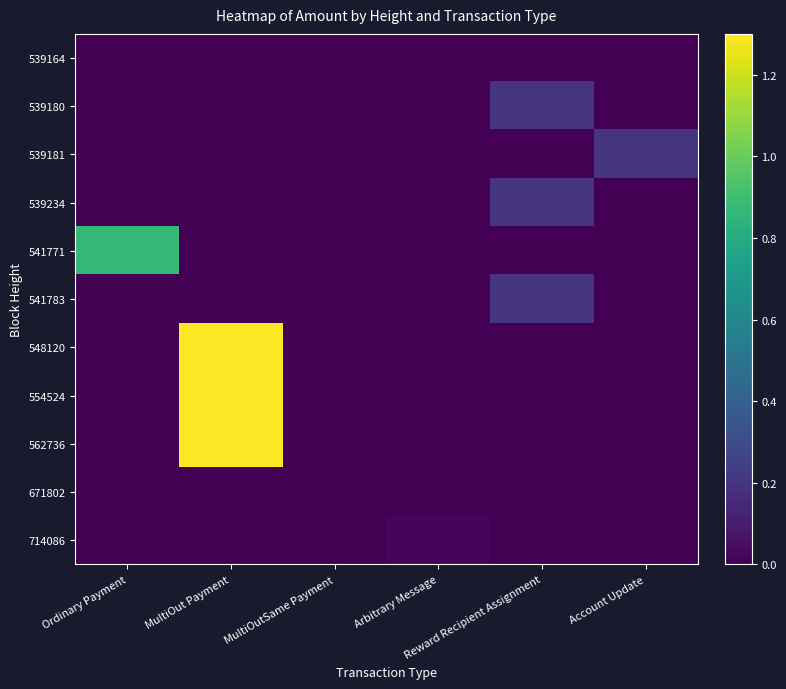

Reading left to right, what are all the values shown in this chart?

539164: Ordinary Payment=0.0	MultiOut Payment=0.0	MultiOutSame Payment=0.0	Arbitrary Message=0.0	Reward Recipient Assignment=0.0	Account Update=0.0
539180: Ordinary Payment=0.0	MultiOut Payment=0.0	MultiOutSame Payment=0.0	Arbitrary Message=0.0	Reward Recipient Assignment=0.2	Account Update=0.0
539181: Ordinary Payment=0.0	MultiOut Payment=0.0	MultiOutSame Payment=0.0	Arbitrary Message=0.0	Reward Recipient Assignment=0.0	Account Update=0.2
539234: Ordinary Payment=0.0	MultiOut Payment=0.0	MultiOutSame Payment=0.0	Arbitrary Message=0.0	Reward Recipient Assignment=0.2	Account Update=0.0
541771: Ordinary Payment=0.9	MultiOut Payment=0.0	MultiOutSame Payment=0.0	Arbitrary Message=0.0	Reward Recipient Assignment=0.0	Account Update=0.0
541783: Ordinary Payment=0.0	MultiOut Payment=0.0	MultiOutSame Payment=0.0	Arbitrary Message=0.0	Reward Recipient Assignment=0.2	Account Update=0.0
548120: Ordinary Payment=0.0	MultiOut Payment=1.3	MultiOutSame Payment=0.0	Arbitrary Message=0.0	Reward Recipient Assignment=0.0	Account Update=0.0
554524: Ordinary Payment=0.0	MultiOut Payment=1.3	MultiOutSame Payment=0.0	Arbitrary Message=0.0	Reward Recipient Assignment=0.0	Account Update=0.0
562736: Ordinary Payment=0.0	MultiOut Payment=1.3	MultiOutSame Payment=0.0	Arbitrary Message=0.0	Reward Recipient Assignment=0.0	Account Update=0.0
671802: Ordinary Payment=0.0	MultiOut Payment=0.0	MultiOutSame Payment=0.0	Arbitrary Message=0.0	Reward Recipient Assignment=0.0	Account Update=0.0
714086: Ordinary Payment=0.0	MultiOut Payment=0.0	MultiOutSame Payment=0.0	Arbitrary Message=0.0	Reward Recipient Assignment=0.0	Account Update=0.0